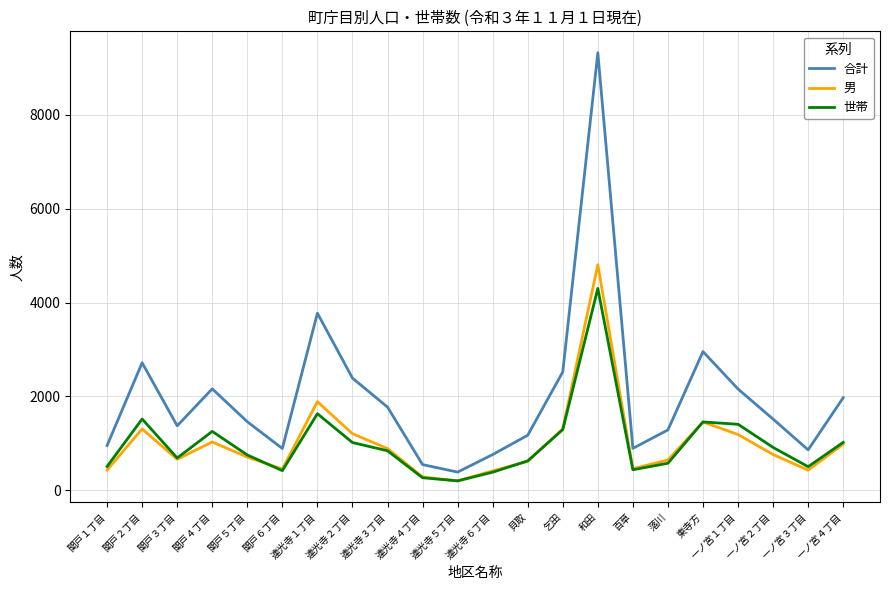

Is it true that 世帯 equals 313 at 関戸３丁目?

False